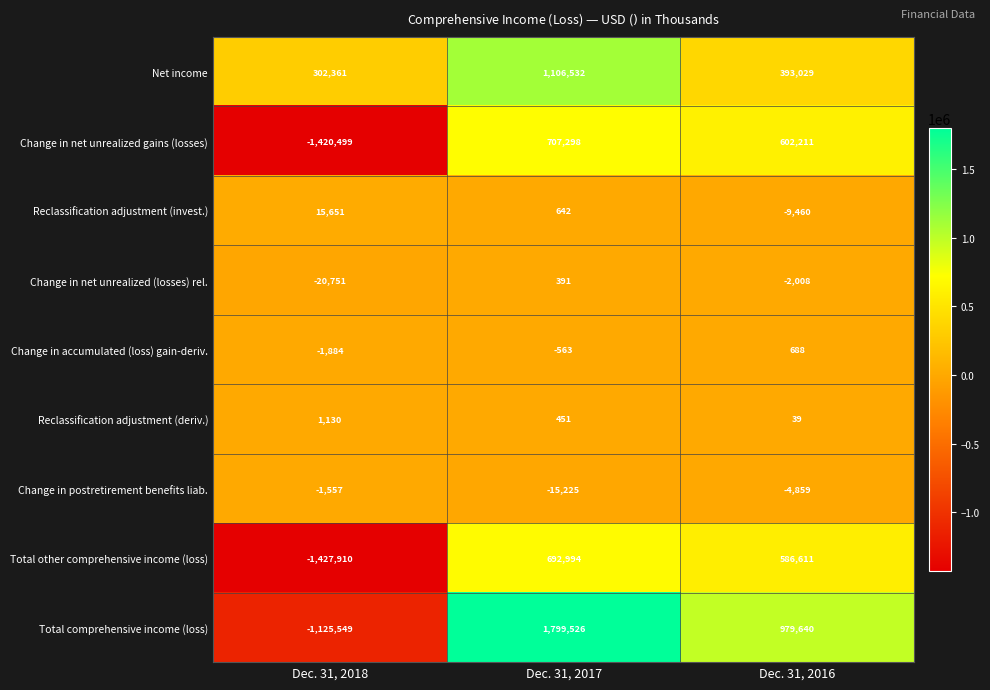

How many categories are shown in the chart?

3